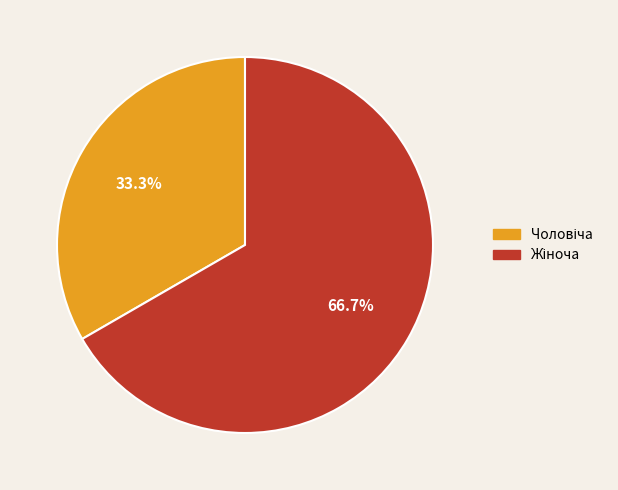

Is there any slice that represents more than half of the pie?

Yes